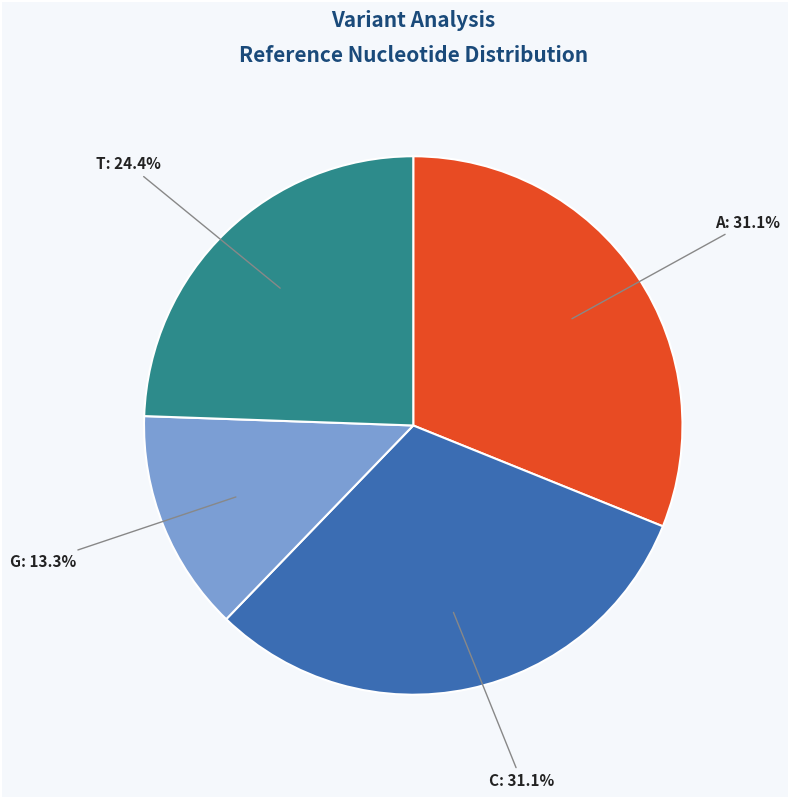

How much of the chart is everything except G?

86.7%